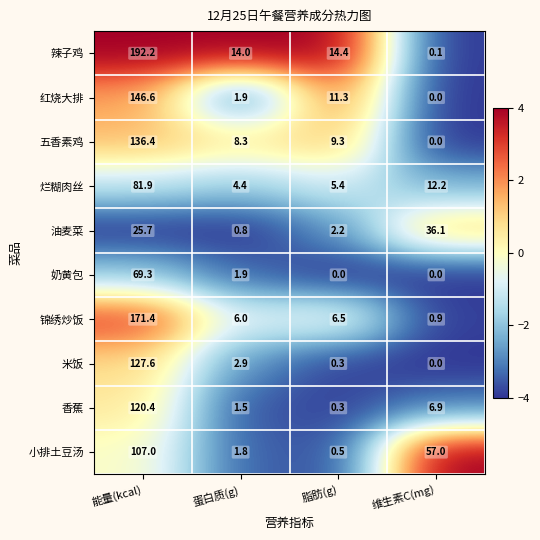

Is the value of 小排土豆汤 at 能量(kcal) greater than the value of 锦绣炒饭 at 蛋白质(g)?

Yes